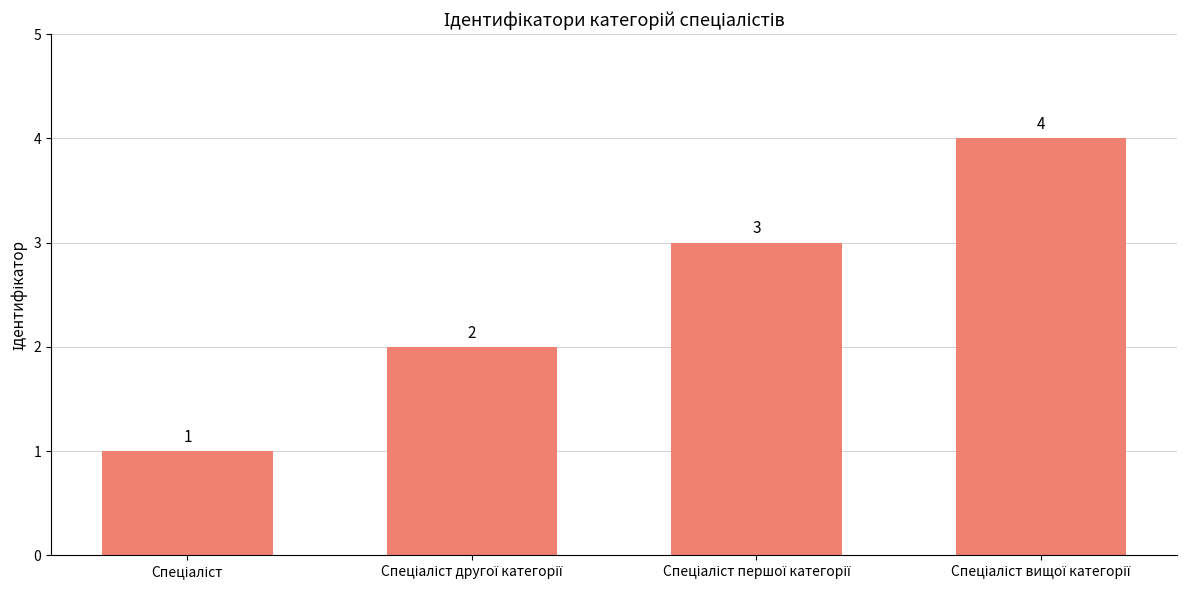

What is the difference between the maximum and minimum values?

3